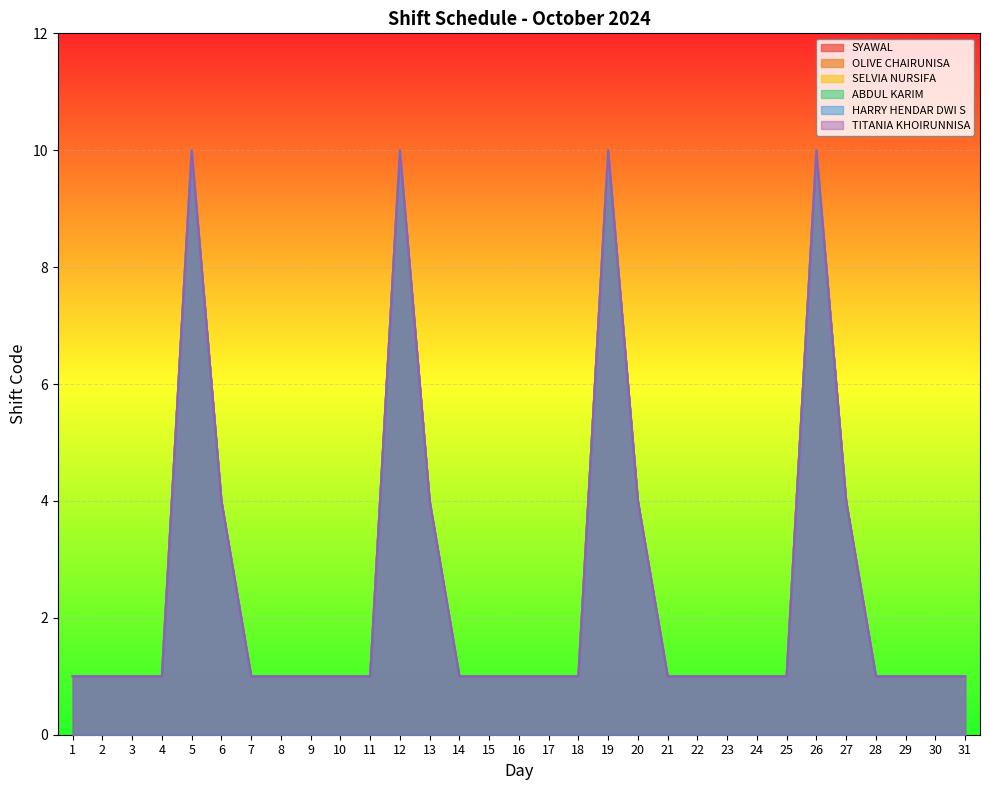

What is the approximate value of ABDUL KARIM at 19?

10